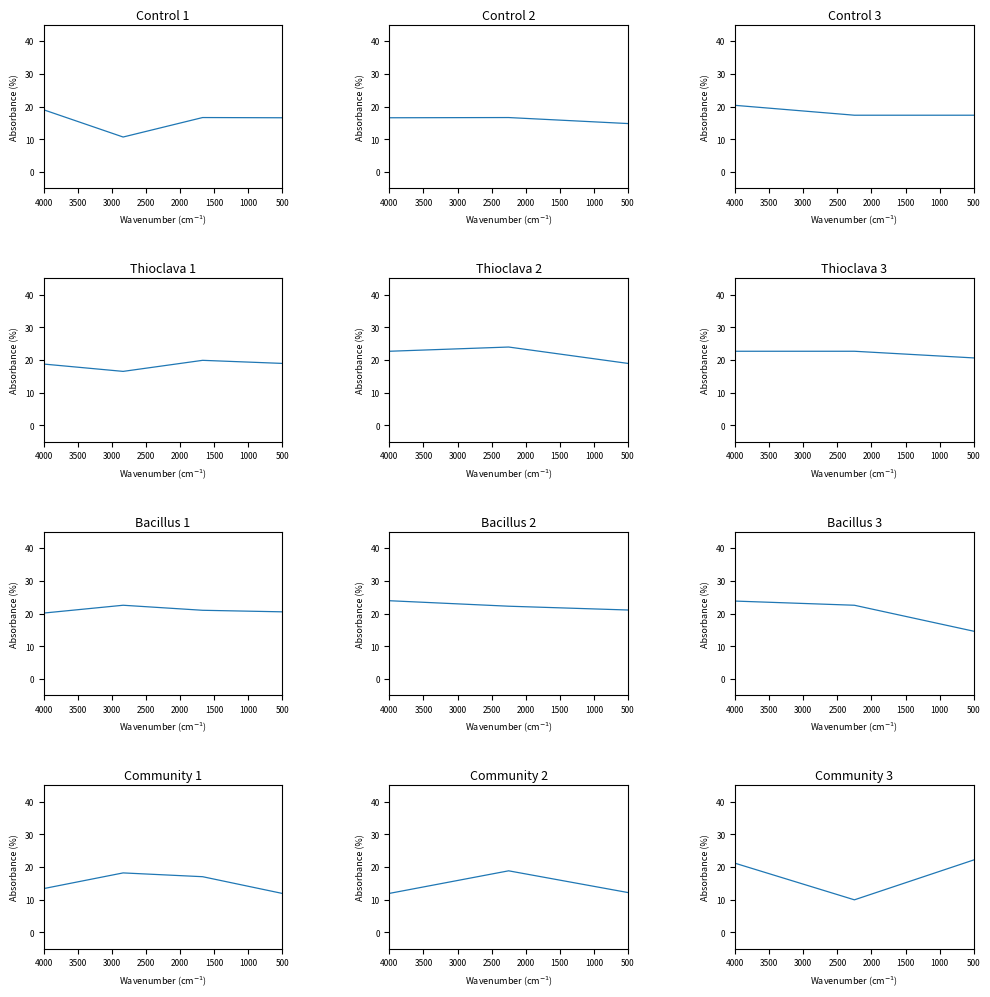

What is the minimum value shown in the chart?

10.0